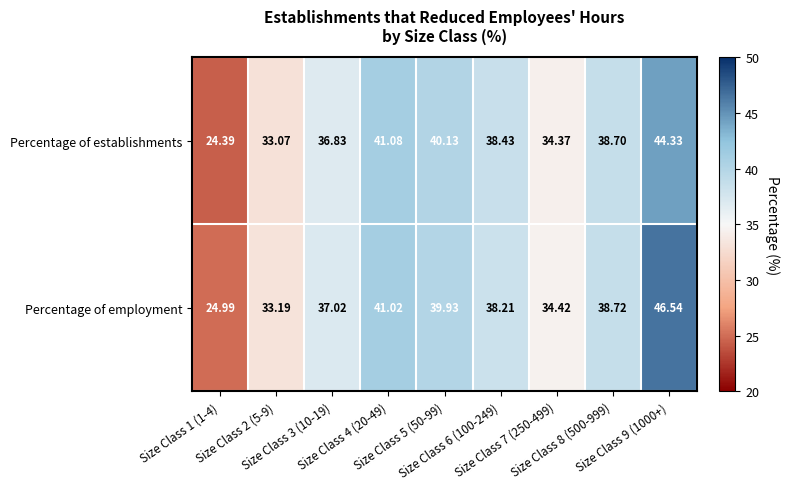

Between Size Class 2 (5-9) and Size Class 6 (100-249), which series saw the biggest shift?

Percentage of establishments